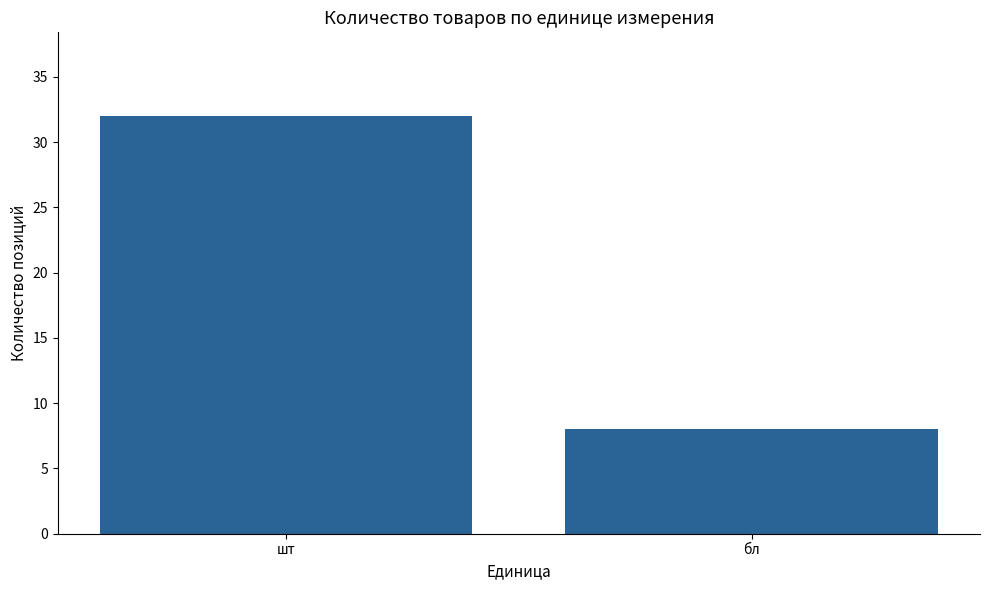

True or false: the data shows 13 at шт.

False